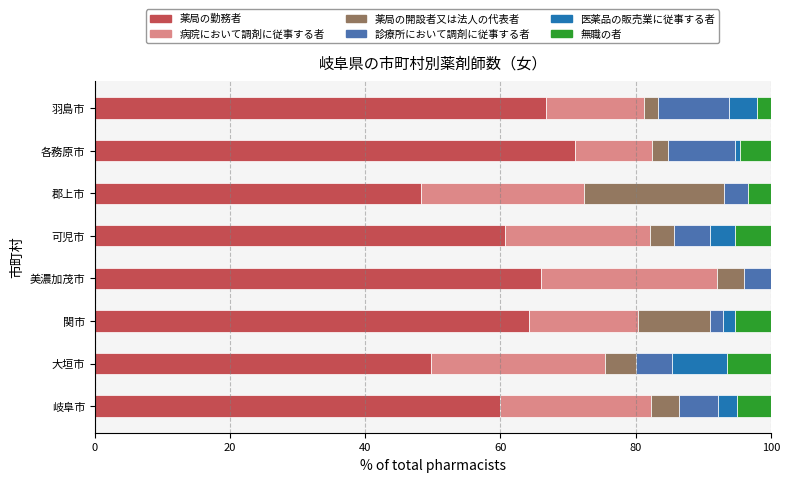

What is the total value across all series at 岐阜市?

100.0